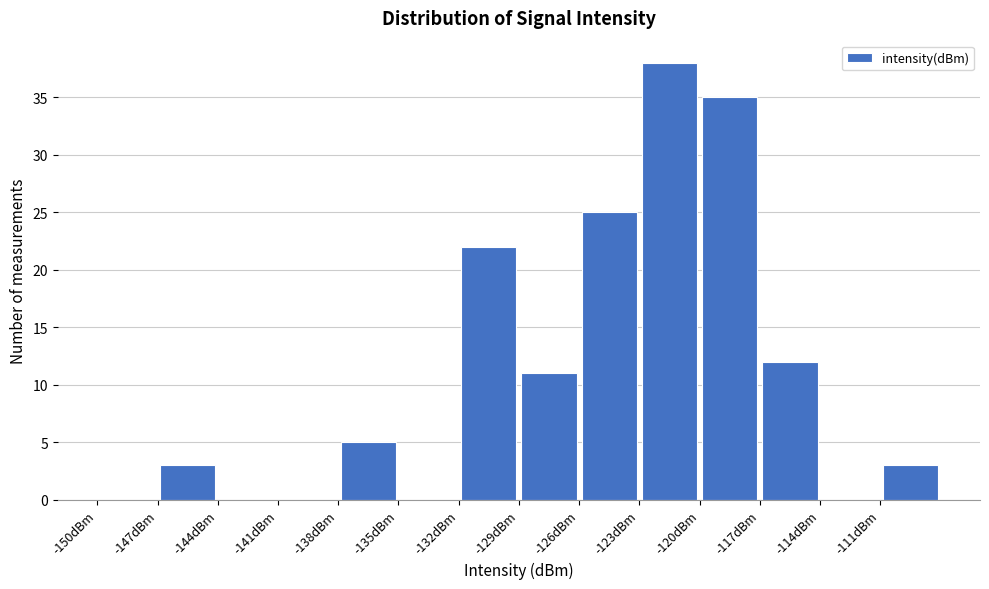

Reading left to right, transcribe this chart: for each bar, give the range it covers on the x-axis and its height. The values are not printed on the chart, so give them approximately, as read against the axis.

-150 to -147: 0
-147 to -144: 3
-144 to -141: 0
-141 to -138: 0
-138 to -135: 5
-135 to -132: 0
-132 to -129: 22
-129 to -126: 11
-126 to -123: 25
-123 to -120: 38
-120 to -117: 35
-117 to -114: 12
-114 to -111: 0
-111 to -108: 3